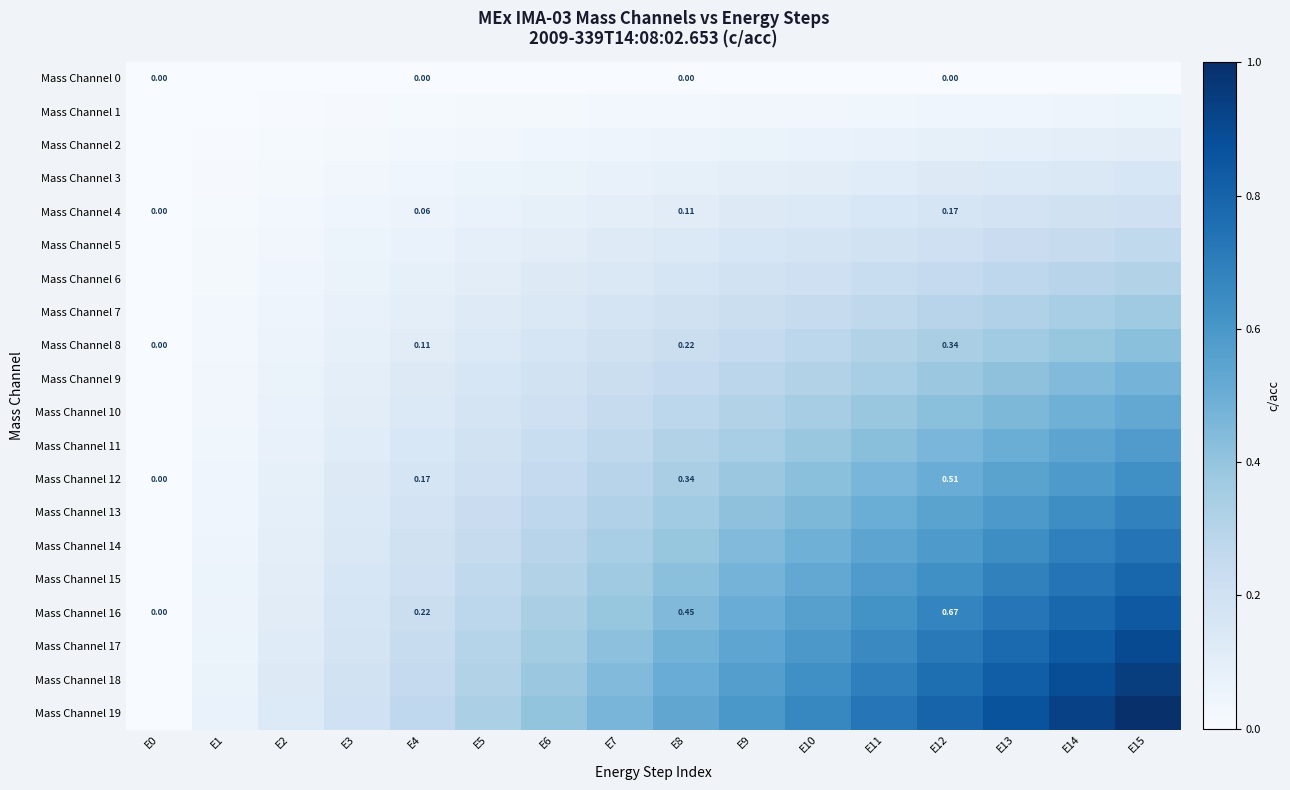

Is it true that Mass Channel 8 equals 0.4 at E13?

True